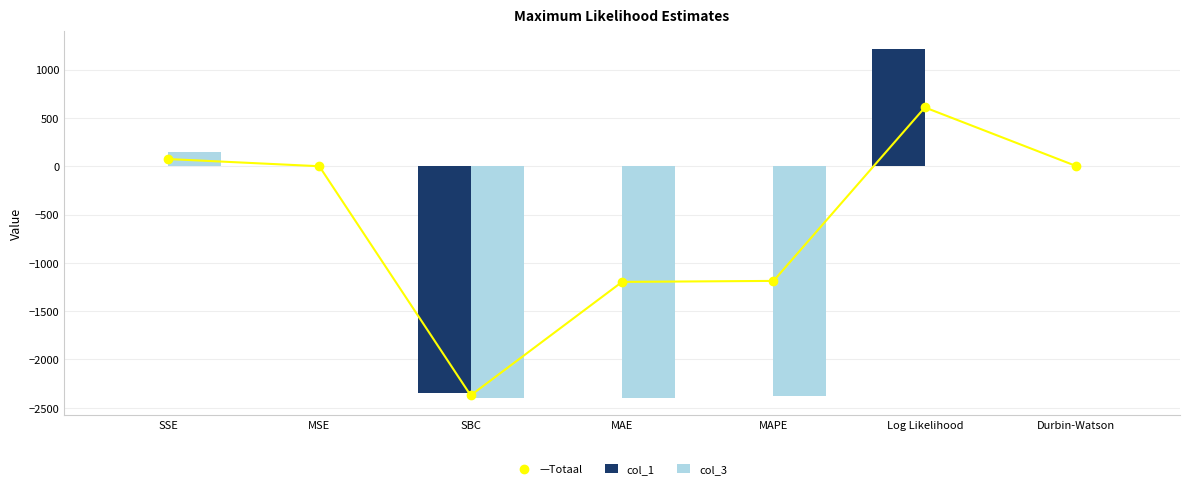

How many groups of bars are there?

7